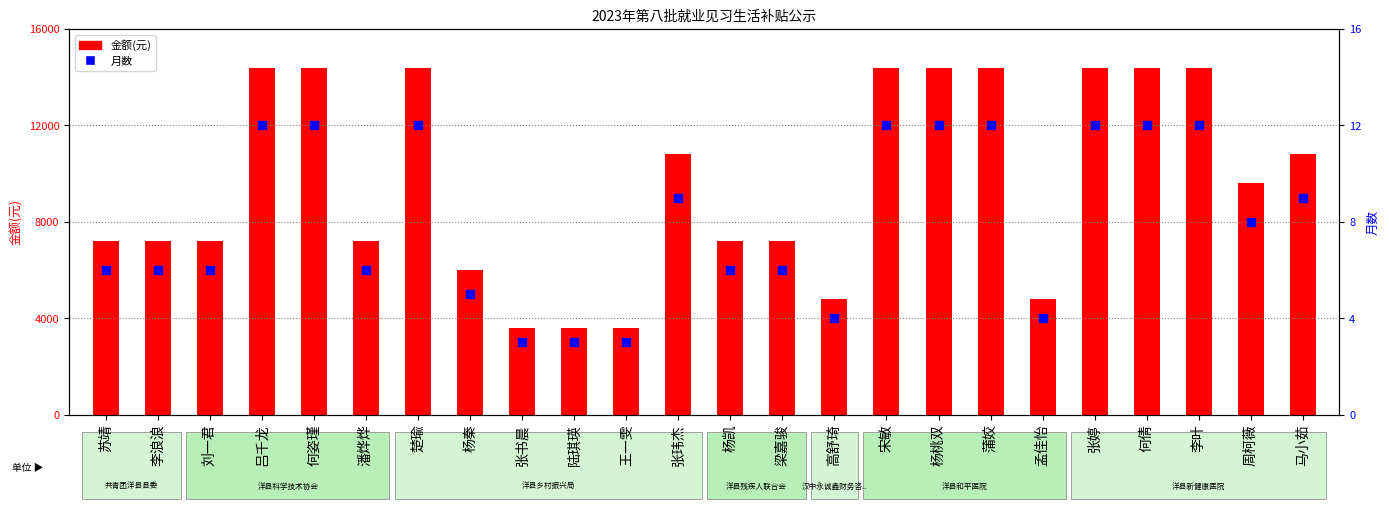

Which series reaches the maximum Y coordinate?

金额(元)